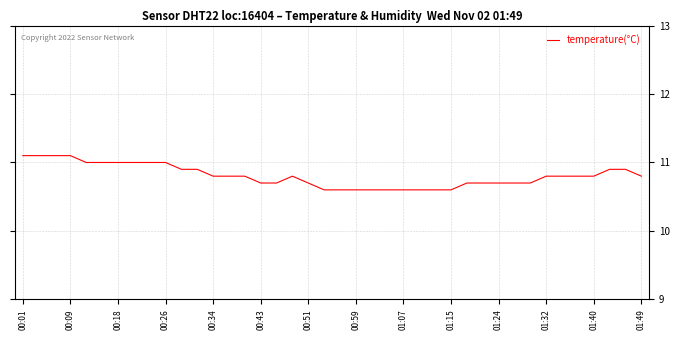

How many values are between 10 and 11?

36